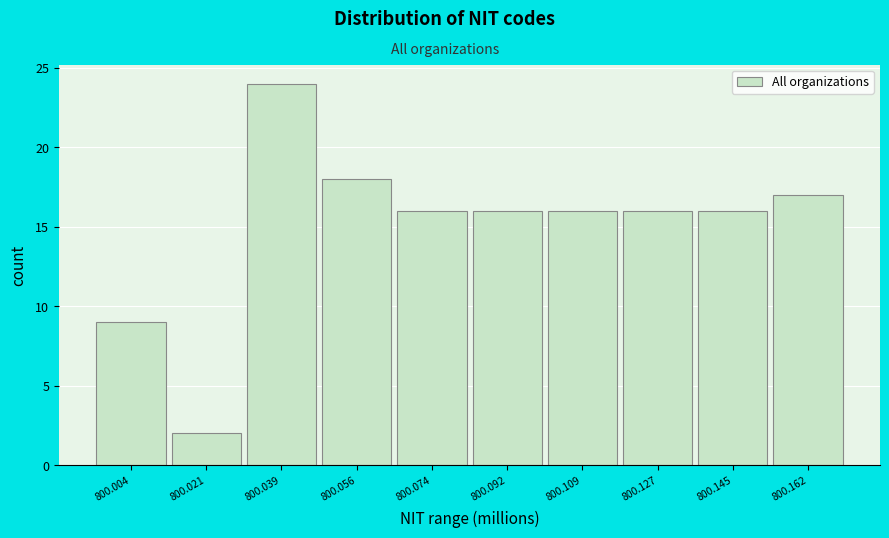

Reading left to right, transcribe all the data shown in this chart.

9	2	24	18	16	16	16	16	16	17